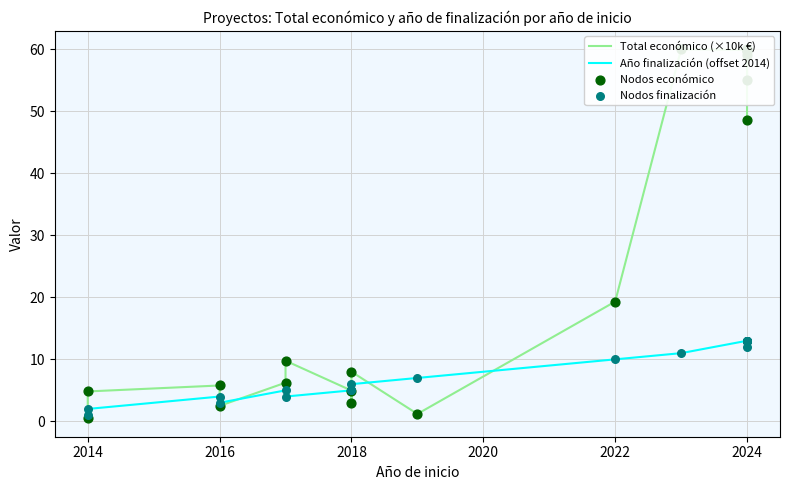

Which series has the widest spread of Y values?

Total económico (×10k €)